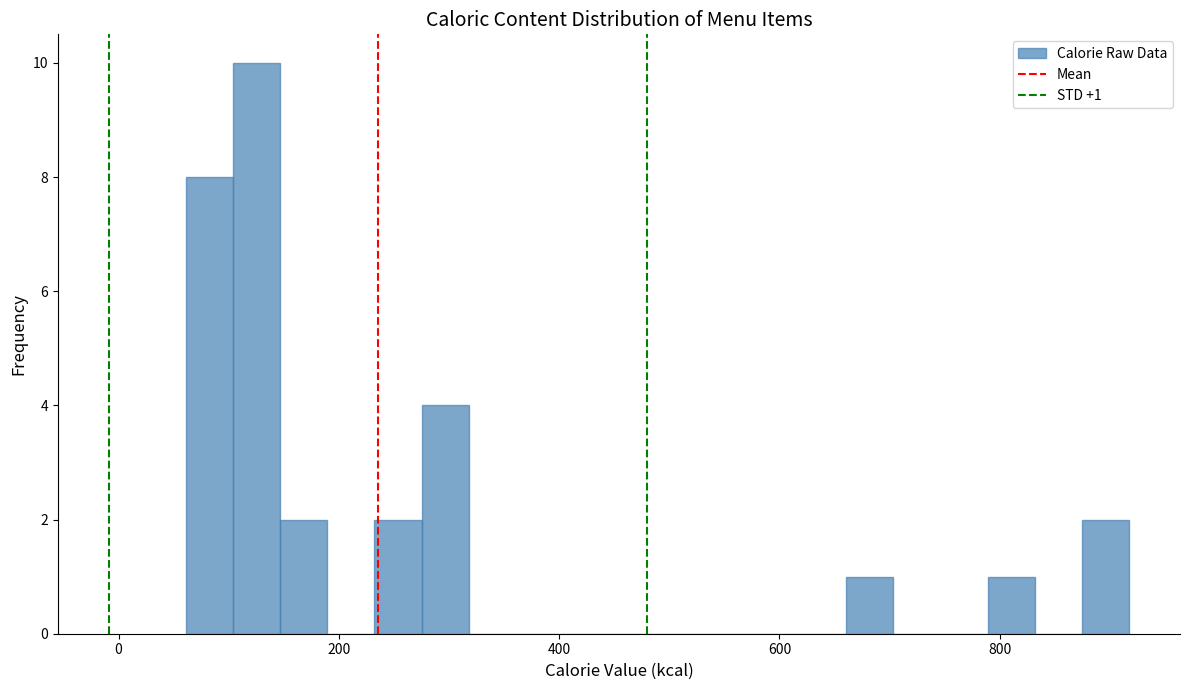

Around what value on the x-axis is the tallest bar? Give the approximate position of its centre, as read against the axis.

120